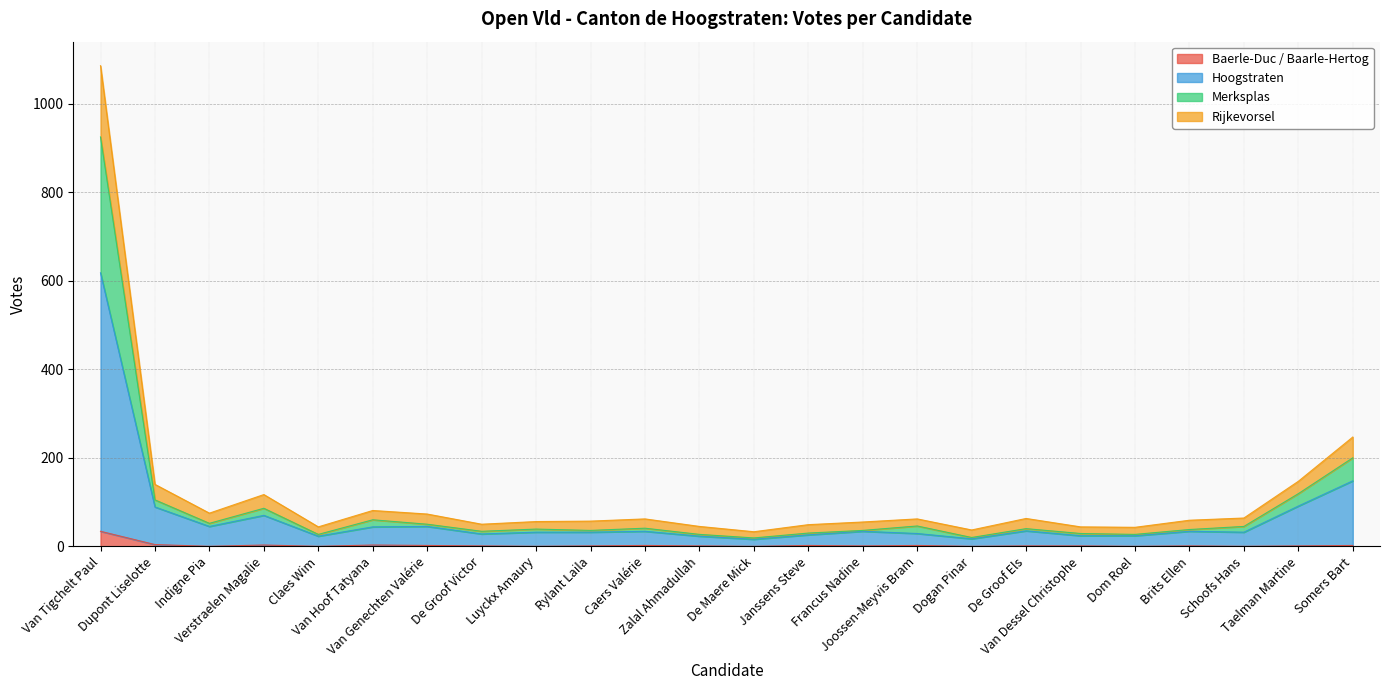

What is the highest value of the Baerle-Duc / Baarle-Hertog series?

34